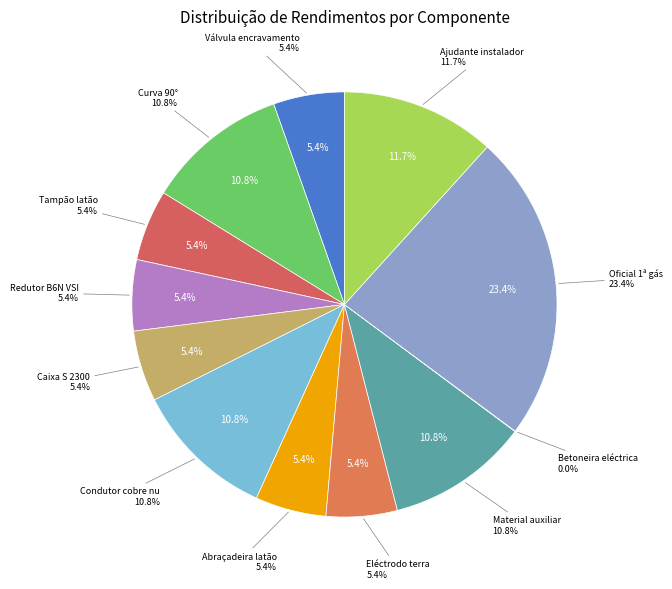

Which category has the smallest portion of the pie?

Betoneira eléctrica